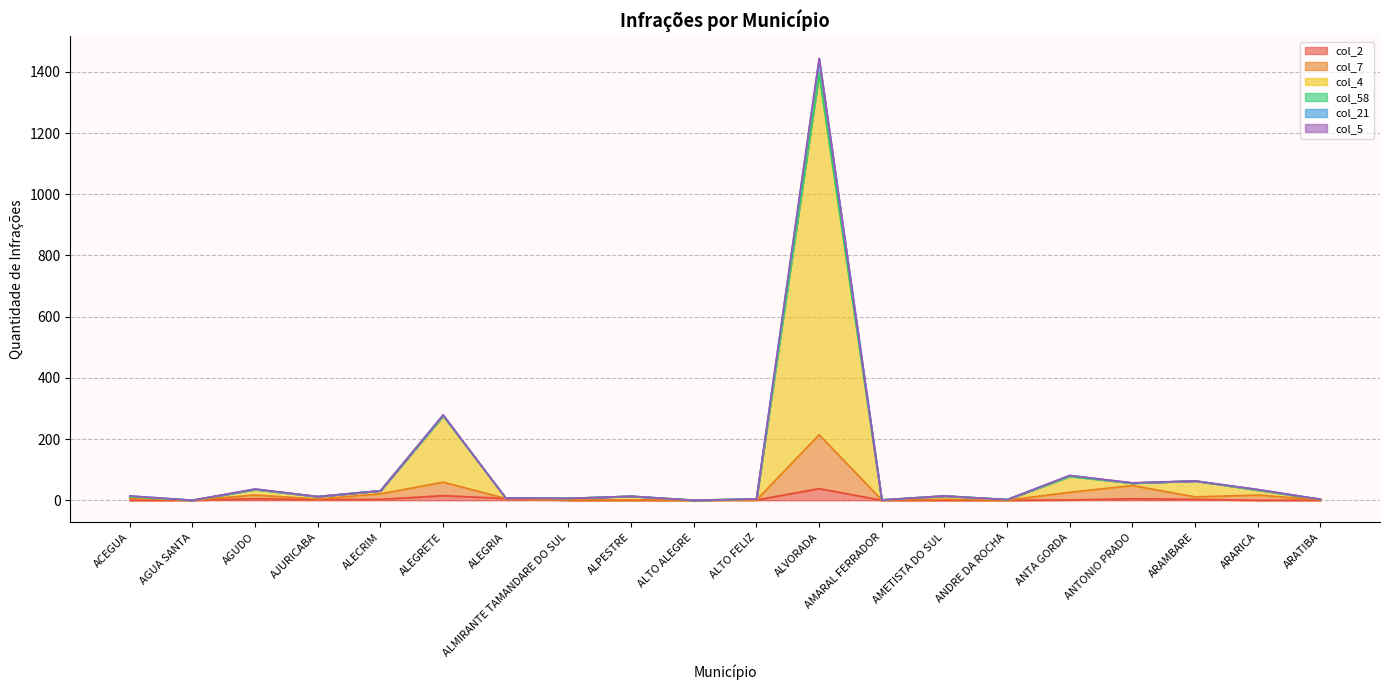

Where is col_2 nearest to the value 19?

ALEGRETE